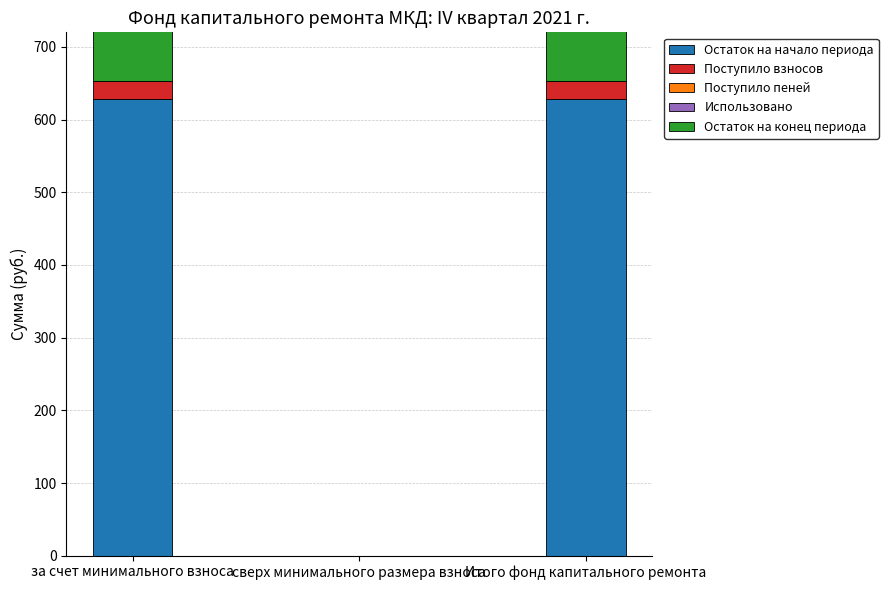

What is the label of the 2nd bar from the left?

сверх минимального размера взноса